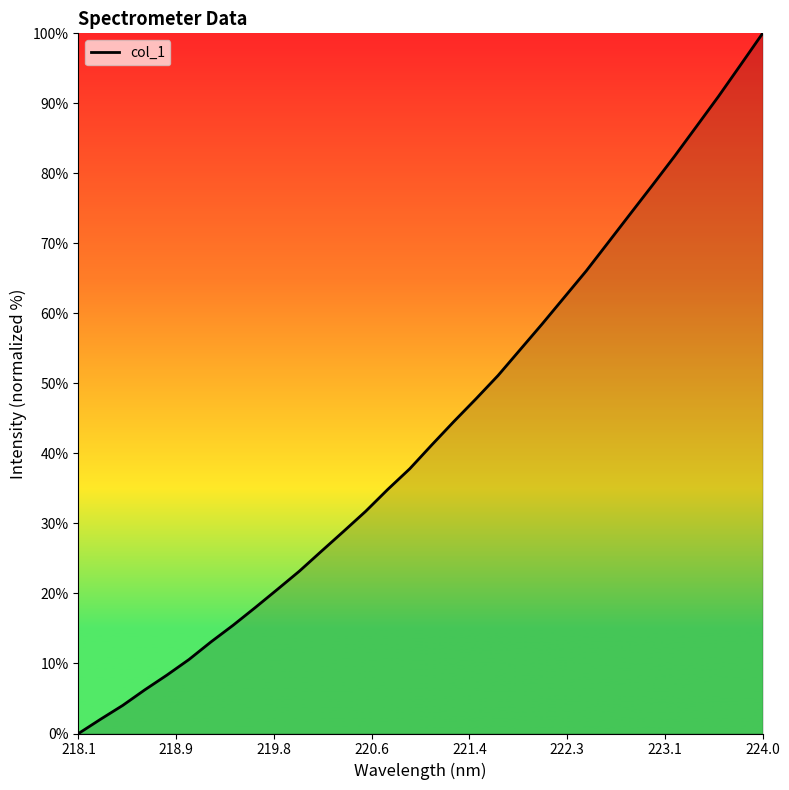

What is the difference between the second highest and minimum values?

95.5